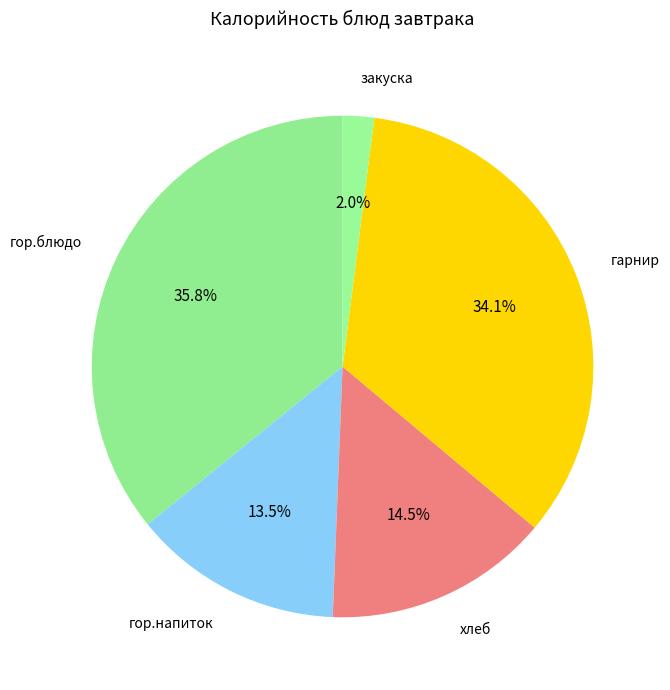

Count the number of slices in the pie.

5